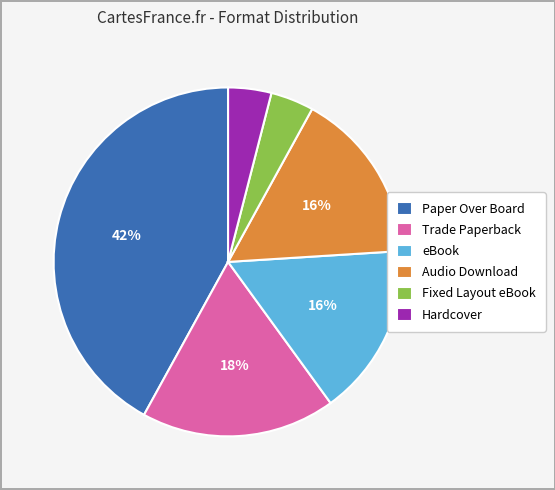

Does Paper Over Board represent more than half of the total?

No